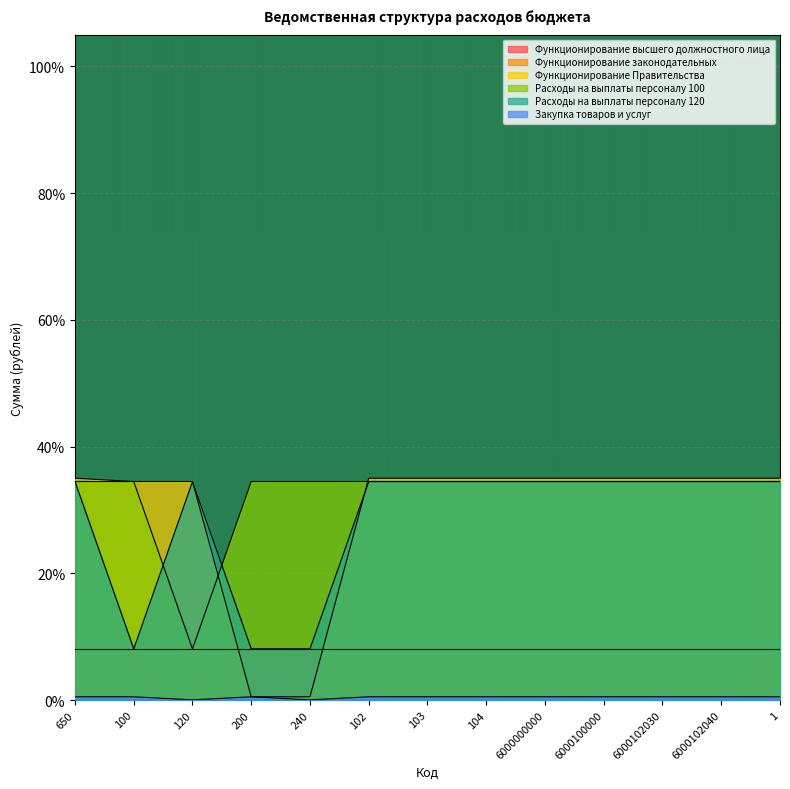

Where is the first local minimum for Расходы на выплаты персоналу 100?

120